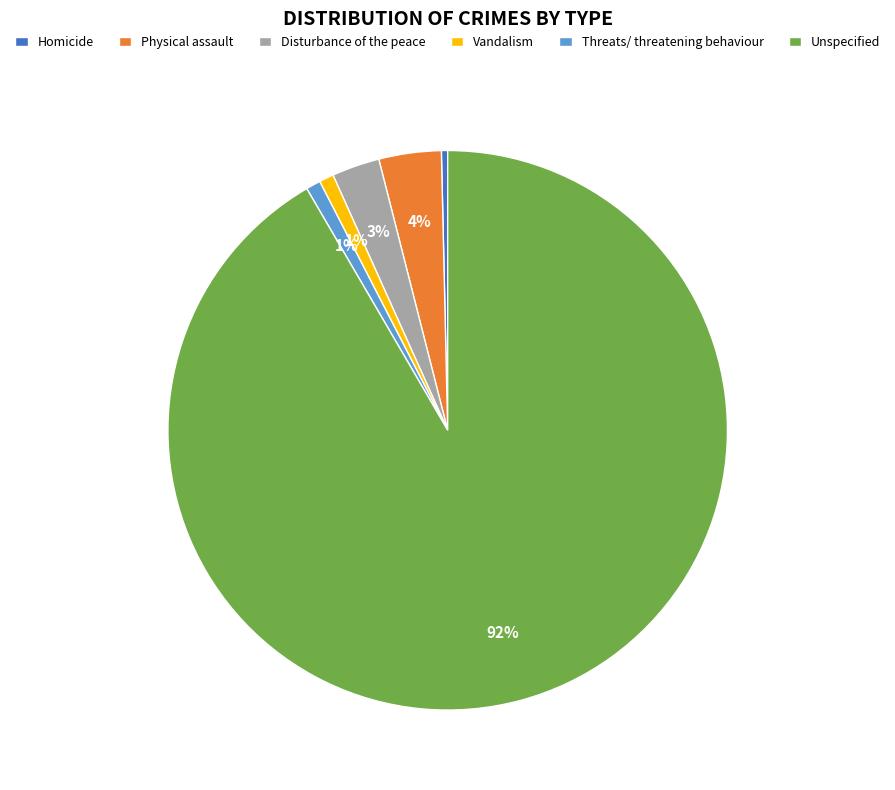

What is the largest slice in the pie chart?

Unspecified